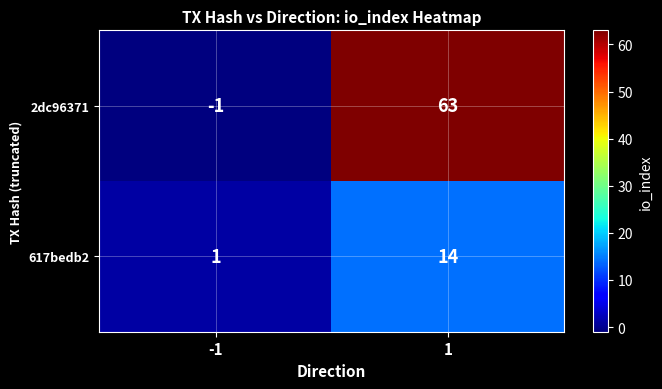

What is the highest value of the 2dc96371 series?

63